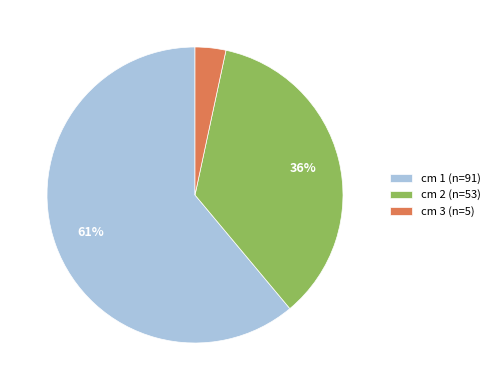

Combined, do cm 3 (n=5) and cm 2 (n=53) account for over 50%?

No